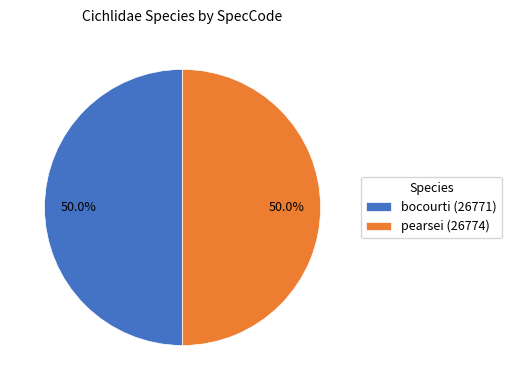

To the nearest percent, what is the average slice percentage?

50%